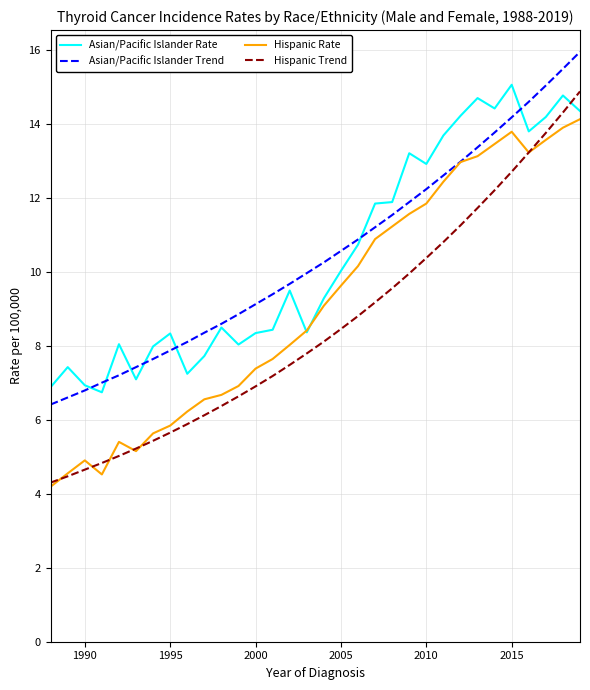

How many intersections are there between Hispanic Trend and Asian/Pacific Islander Rate?

1